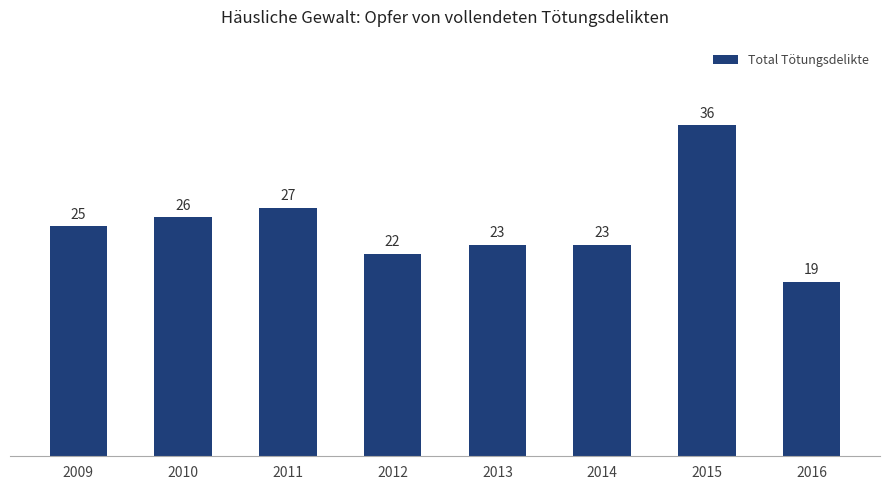

What is the change in value from 2011 to 2014?

-4